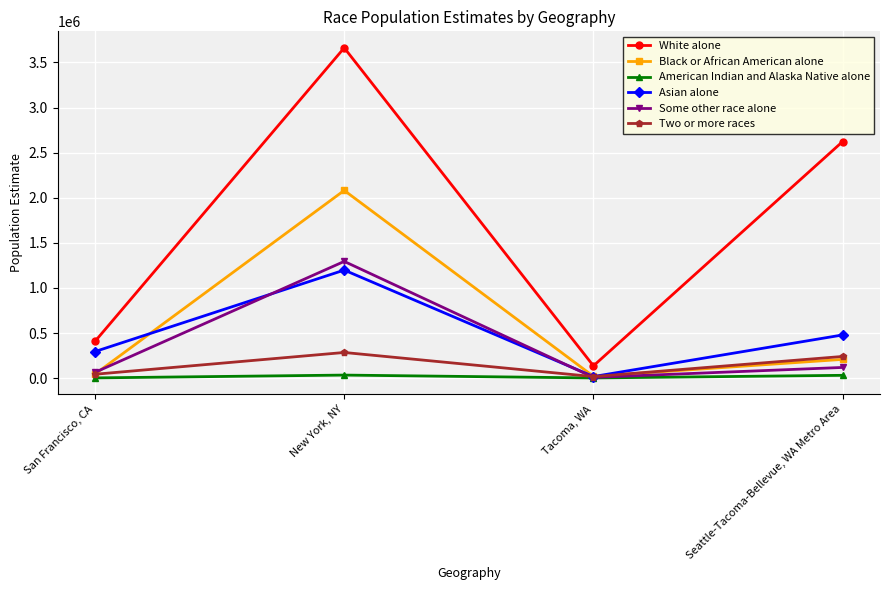

What is the maximum value for Some other race alone?

1294497